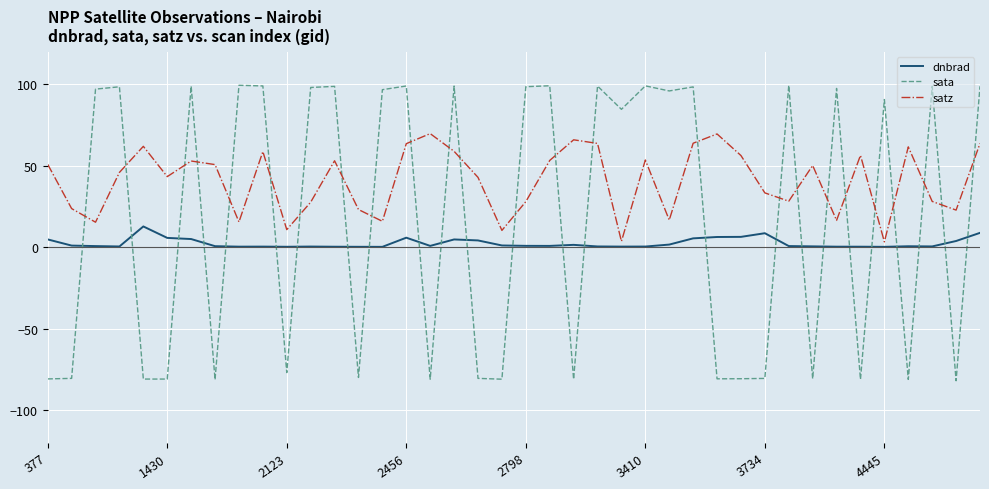

What is the smallest value displayed?

-82.0